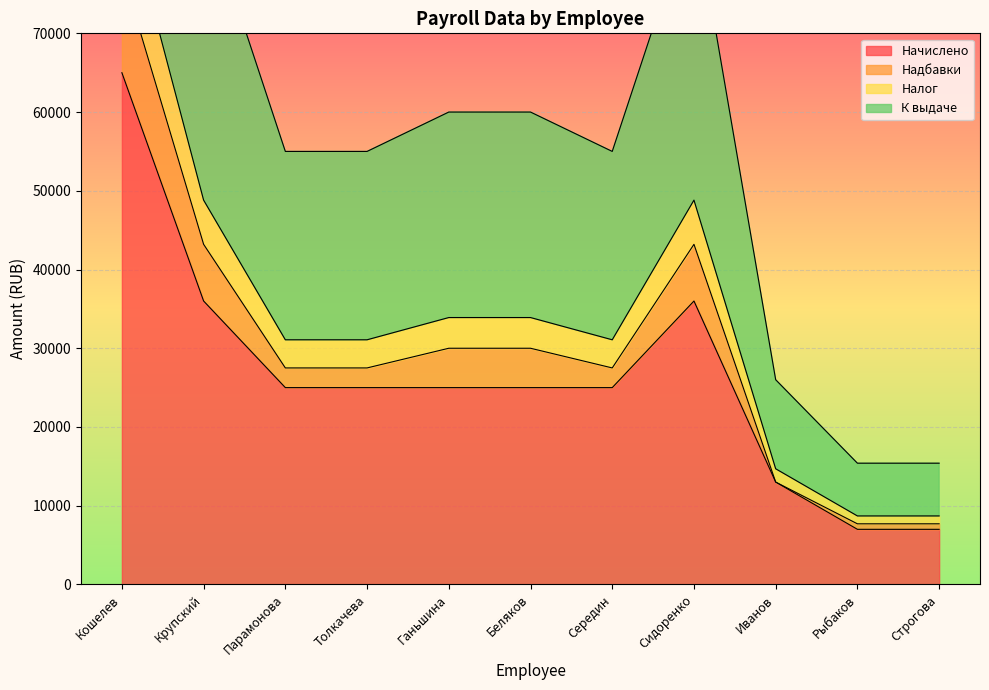

Is it true that Начислено equals 39040 at Парамонова?

False